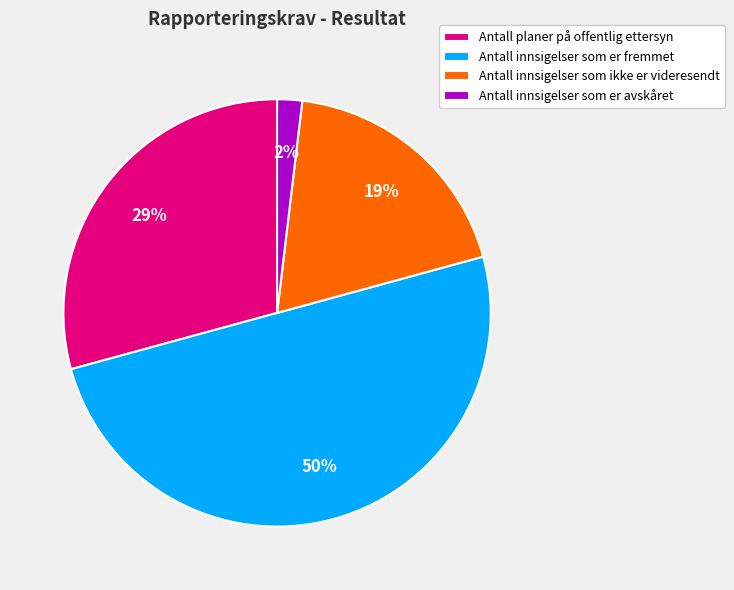

Combined, do Antall planer på offentlig ettersyn and Antall innsigelser som ikke er videresendt account for over 50%?

No